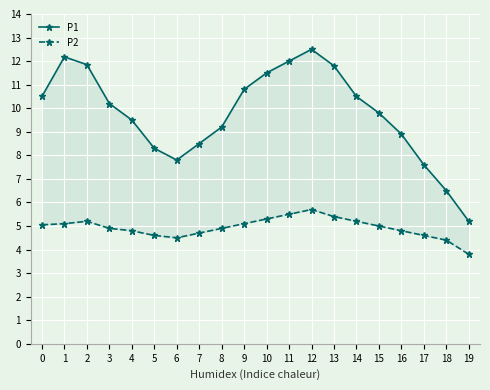

What is the difference between the P2 values at 19 and 10?

1.5